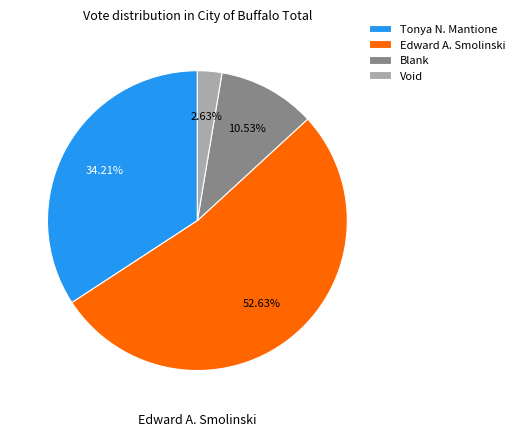

What is the ratio of the value at Blank to the value at Tonya N. Mantione?

0.3